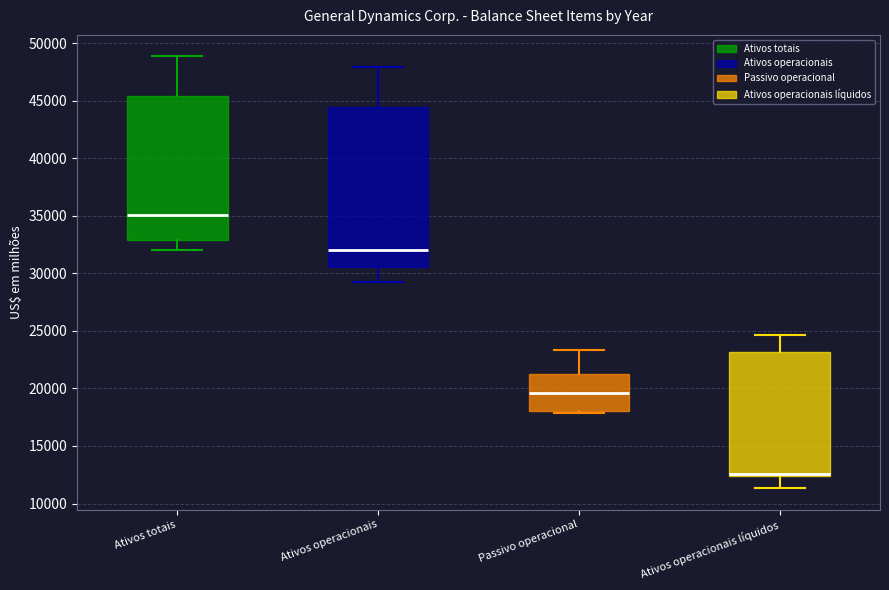

Reading left to right, transcribe this box plot: for each box, give where its median line is, the range the box spans, and where its two whiskers end, as read against the y-axis. The values are not printed on the chart, so give them approximately, as read against the axis.

Ativos totais: median 35000, box 33000 to 45500, whiskers 32000 to 49000
Ativos operacionais: median 32000, box 30500 to 44500, whiskers 29000 to 48000
Passivo operacional: median 19500, box 18000 to 21500, whiskers 18000 to 23500
Ativos operacionais líquidos: median 12500 (drawn on the box's lower edge), box 12500 to 23000, whiskers 11500 to 24500